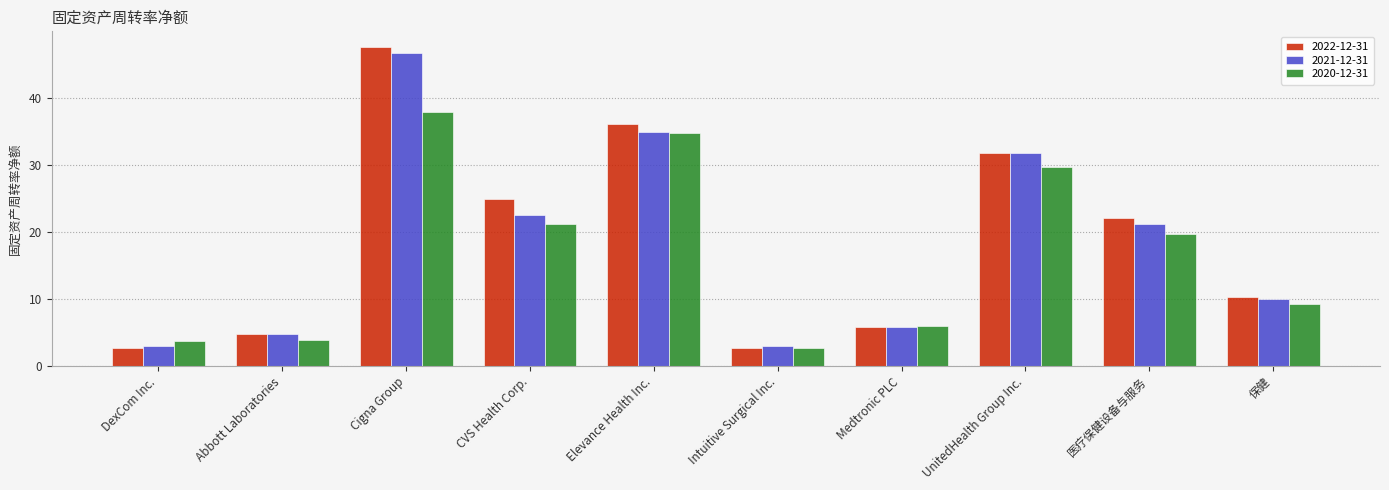

What is the sum of the 2020-12-31 values at CVS Health Corp. and Medtronic PLC?

27.2